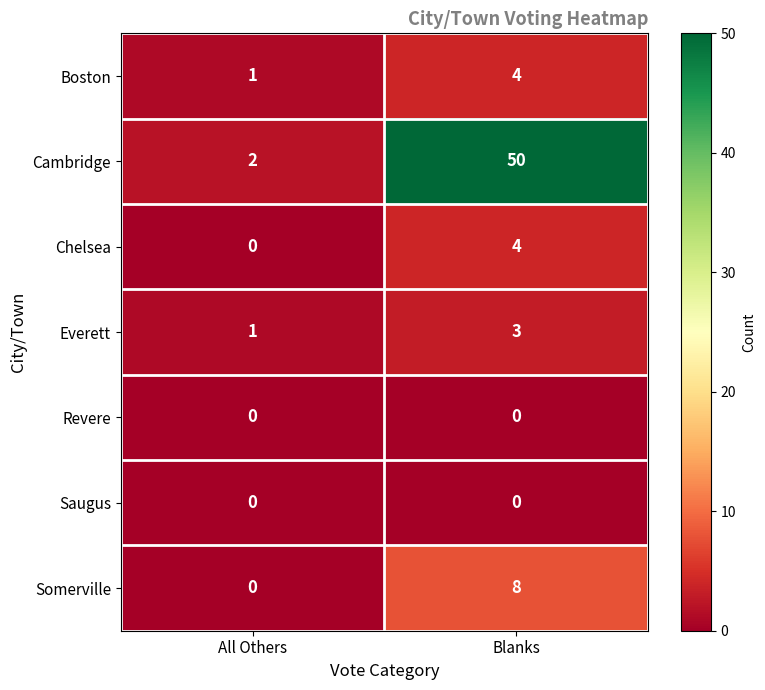

What is the spread (max minus min) of values at Blanks?

50